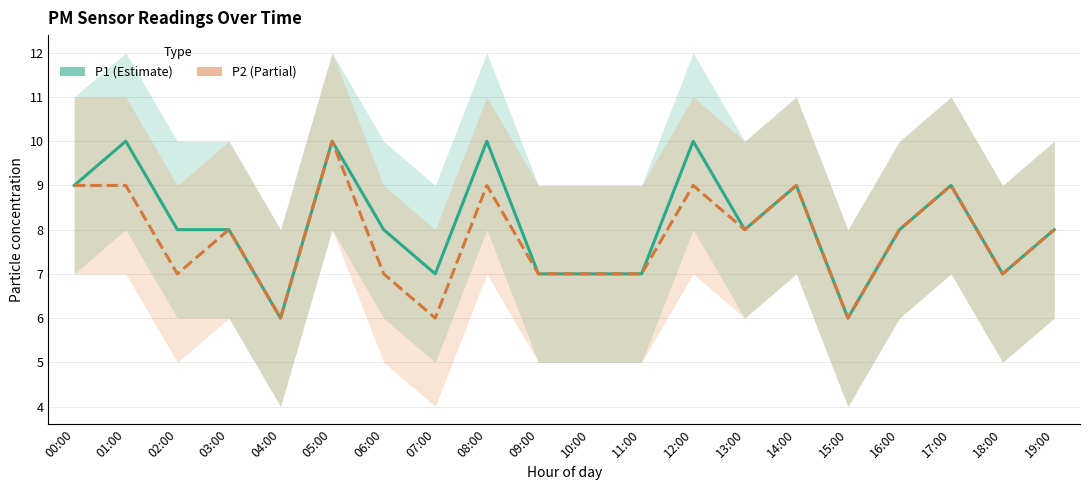

What position from the left is 04:00?

5